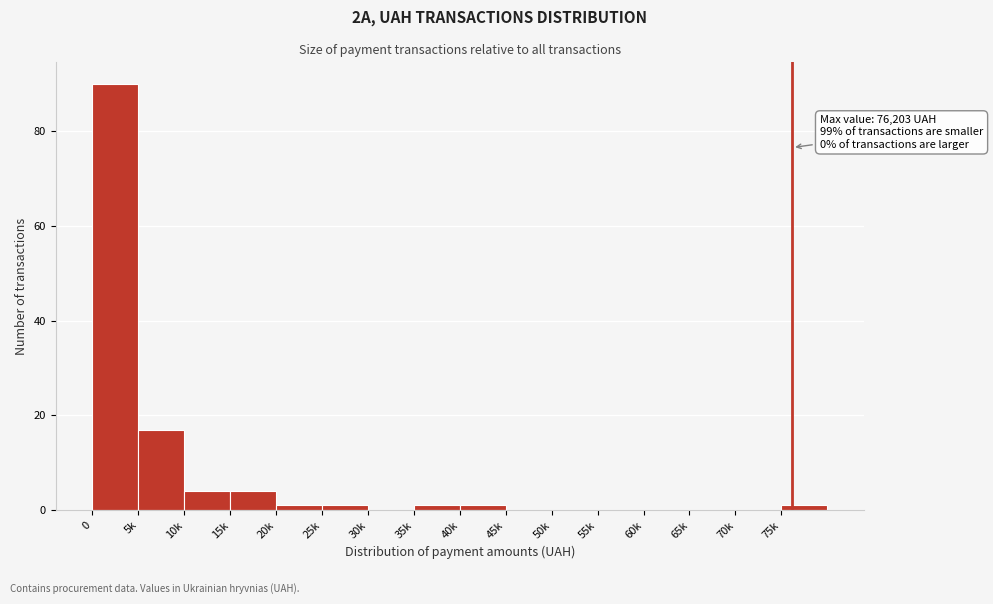

Reading left to right, transcribe all the data shown in this chart.

0=90	5k=17	10k=4	15k=4	20k=1	25k=1	30k=0	35k=1	40k=1	45k=0	50k=0	55k=0	60k=0	65k=0	70k=0	75k=1